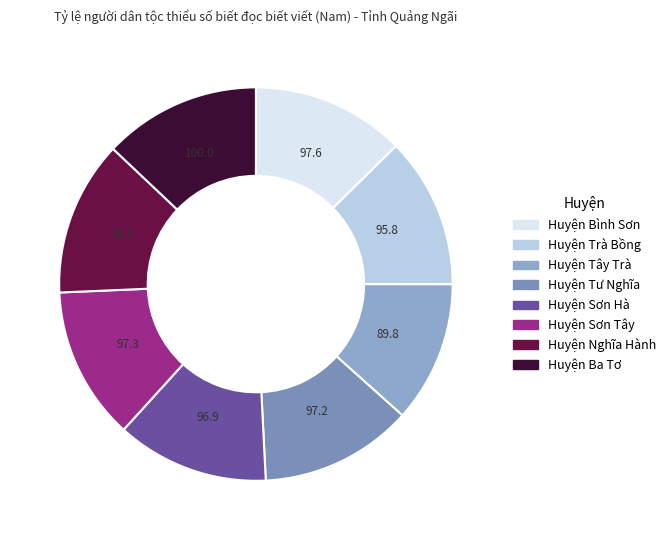

True or false: Huyện Sơn Tây accounts for 13% of the total.

True